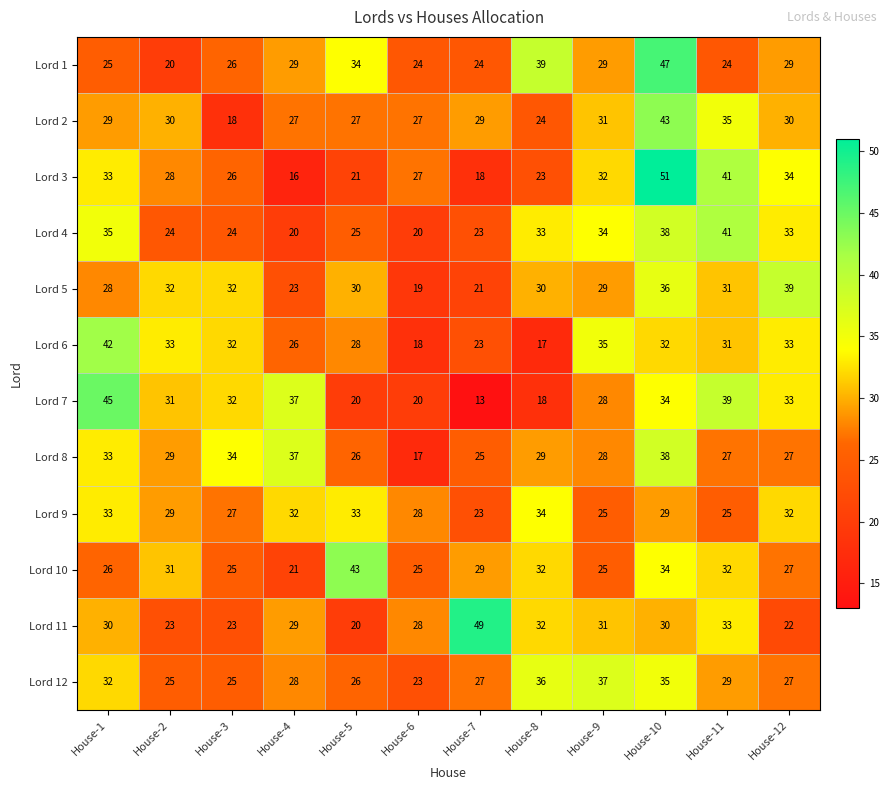

At how many categories does at least one series exceed 13?

12